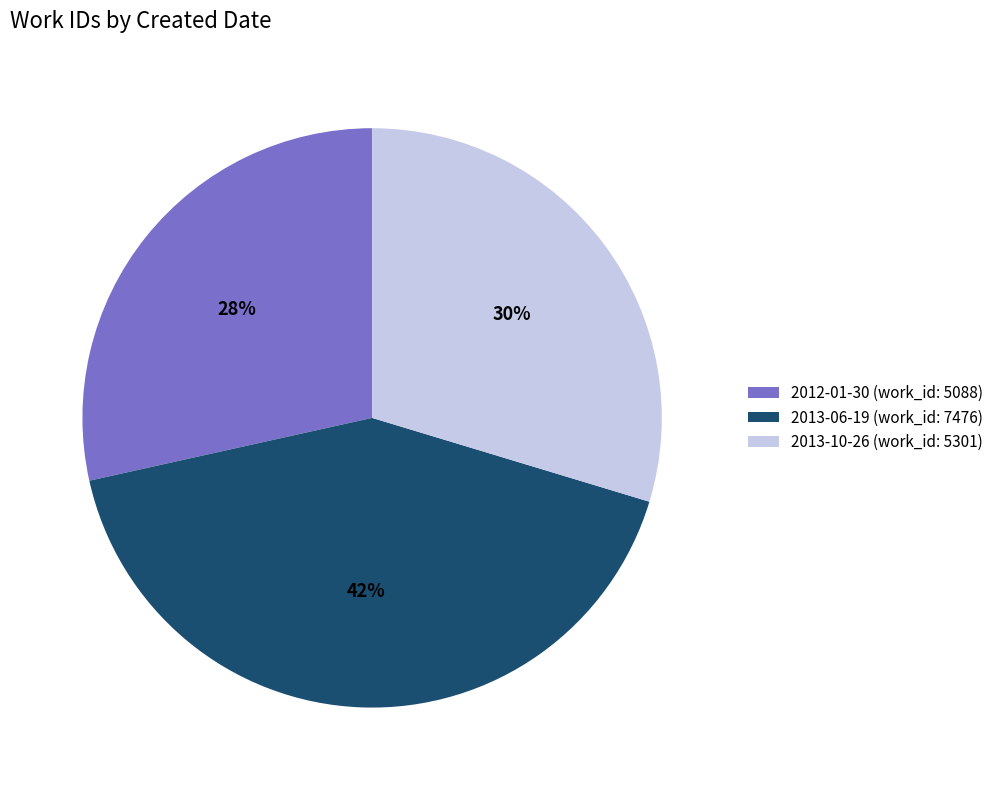

Rank the categories by value from highest to lowest.

2013-06-19, 2013-10-26, 2012-01-30